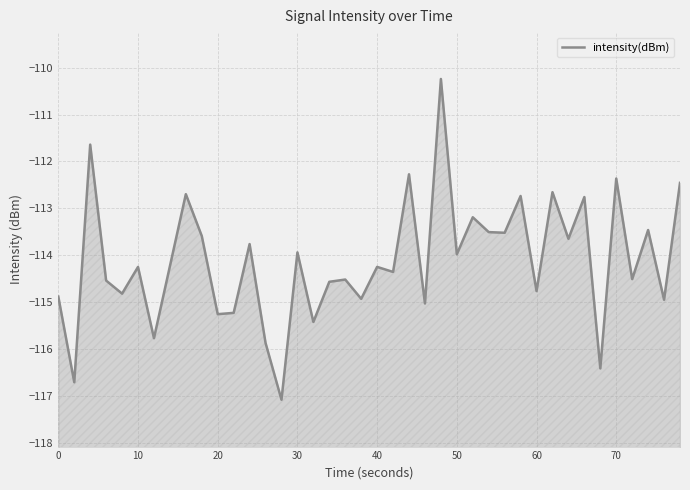

What is the sum of all values?

-4564.8